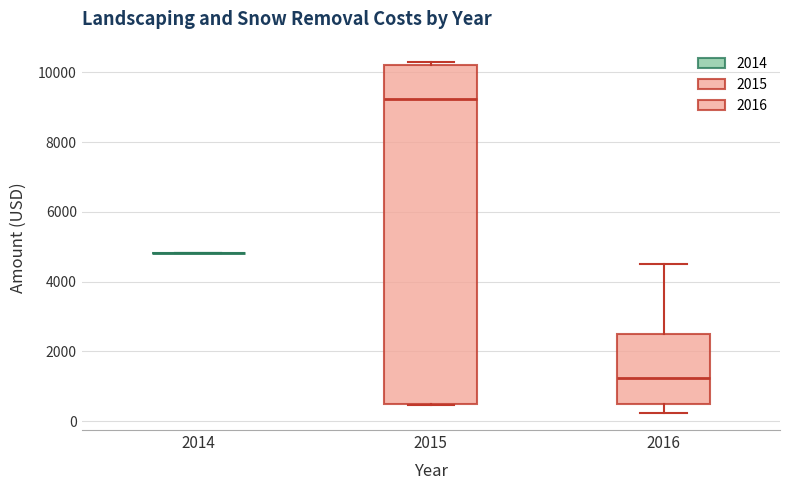

Reading left to right, transcribe this box plot: for each box, give where its median line is, the range the box spans, and where its two whiskers end, as read against the y-axis. The values are not printed on the chart, so give them approximately, as read against the axis.

2014: box collapsed to a line at 4800, whiskers 4800 to 4800
2015: median 9200, box 600 to 10200, whiskers 400 to 10400
2016: median 1200, box 600 to 2600, whiskers 200 to 4600